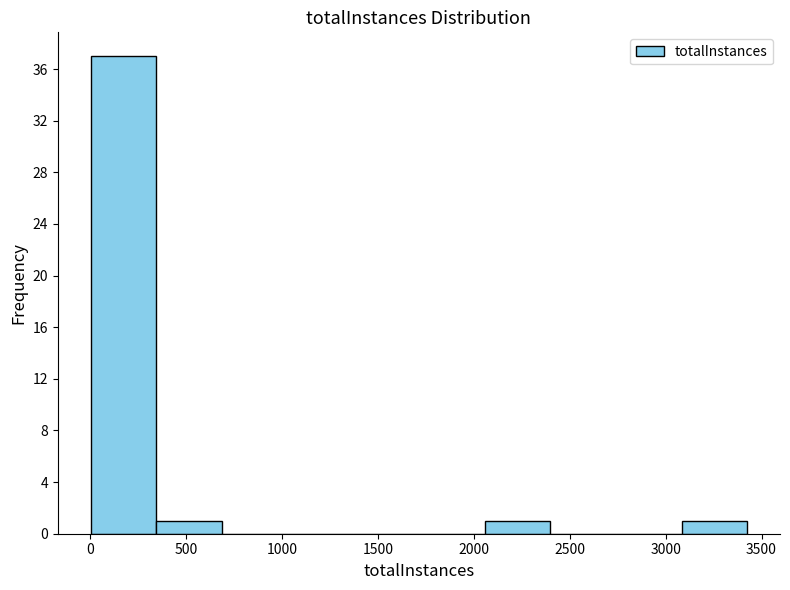

Over which range of the x-axis is the bar tallest?

0 to 350